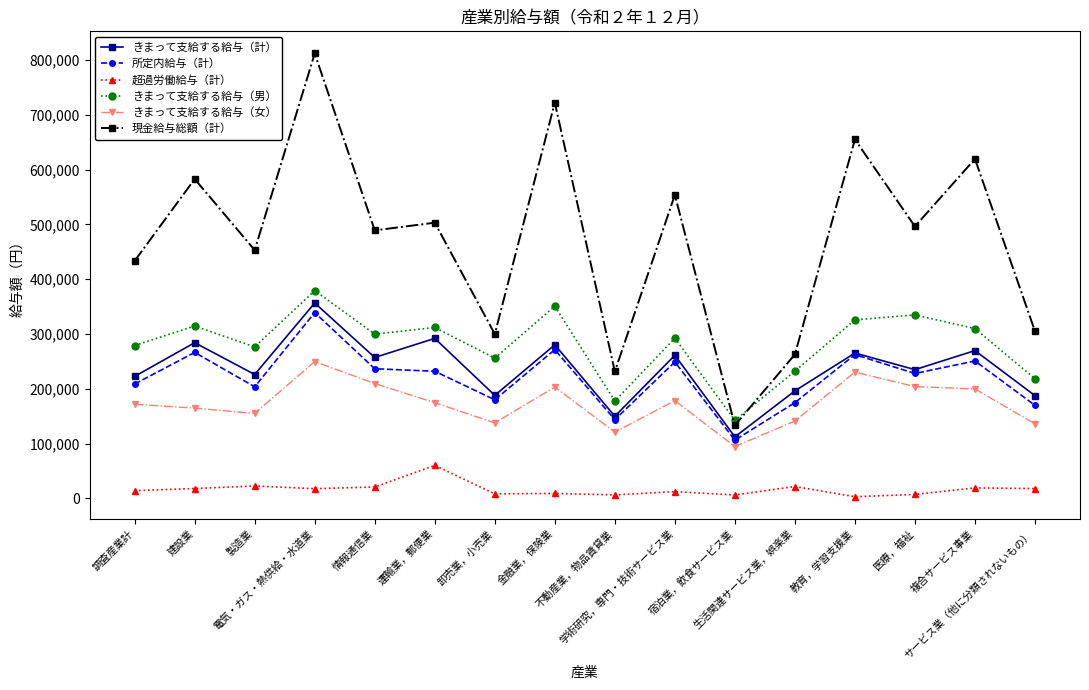

True or false: 超過労働給与（計） has a value of 6125 at 不動産業，物品賃貸業.

True